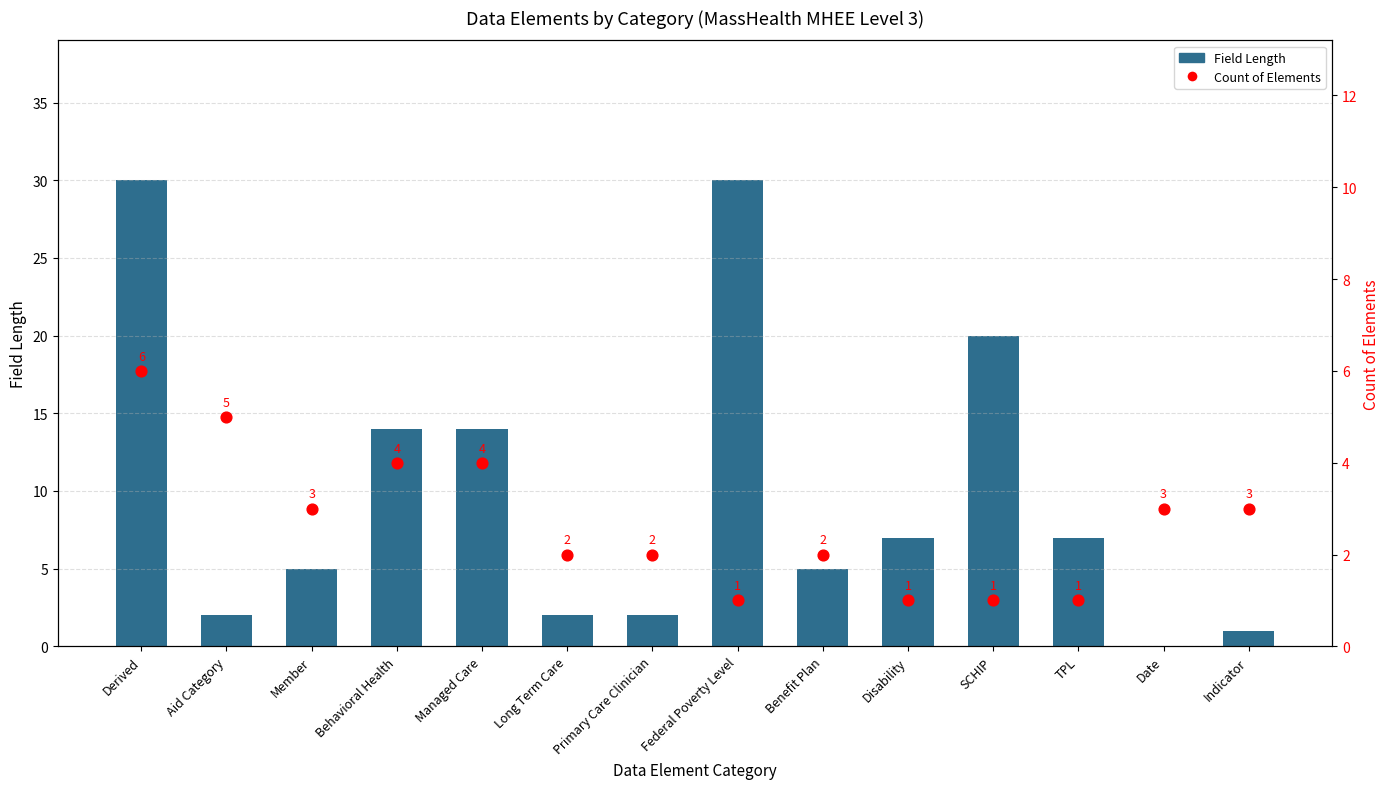

What is the total value across all series at Aid Category?

7